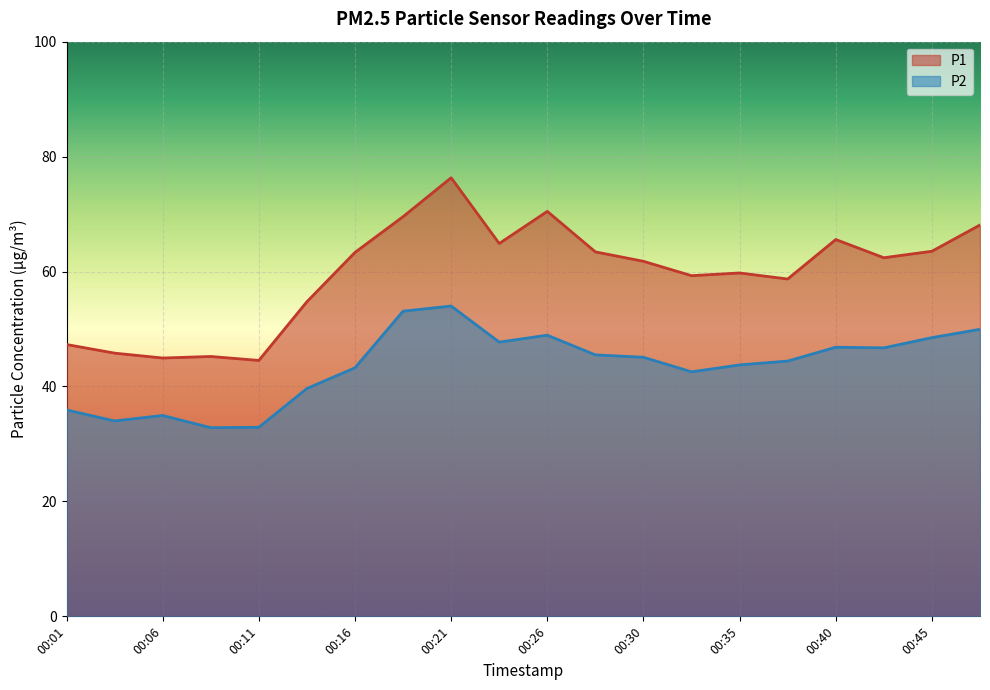

What is the spread (max minus min) of values at 00:16?

20.1